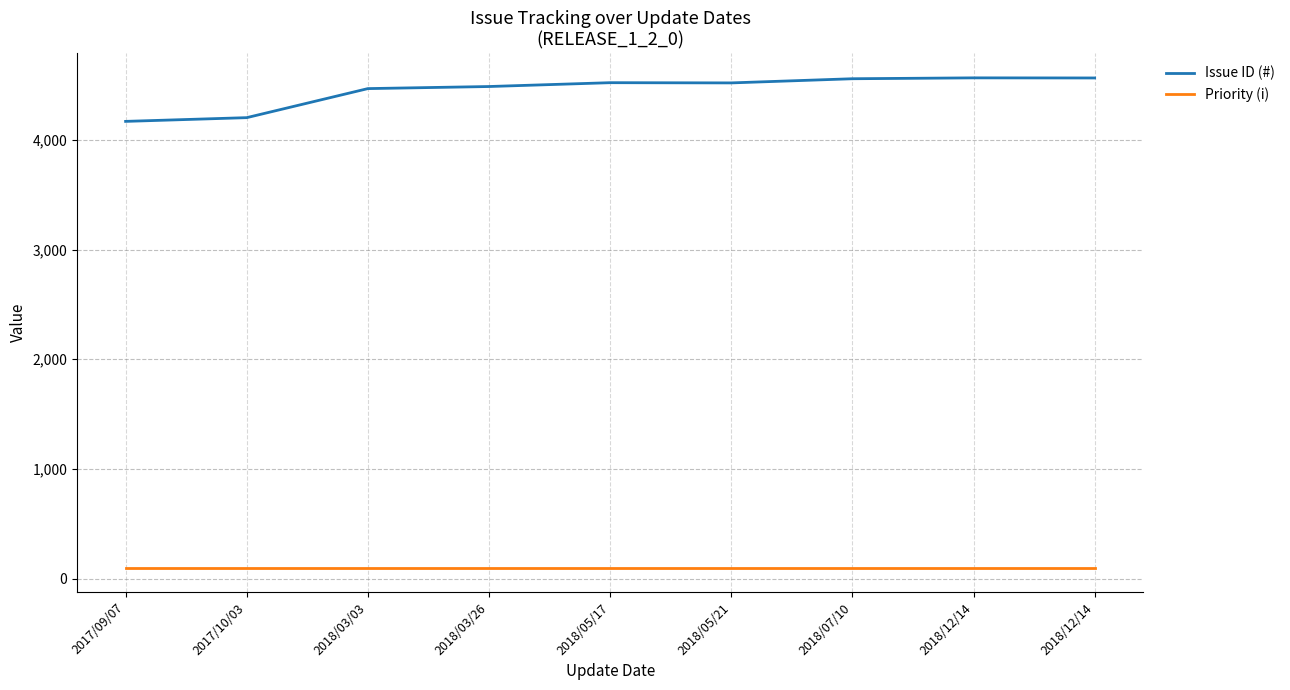

What is the minimum value shown in the chart?

100